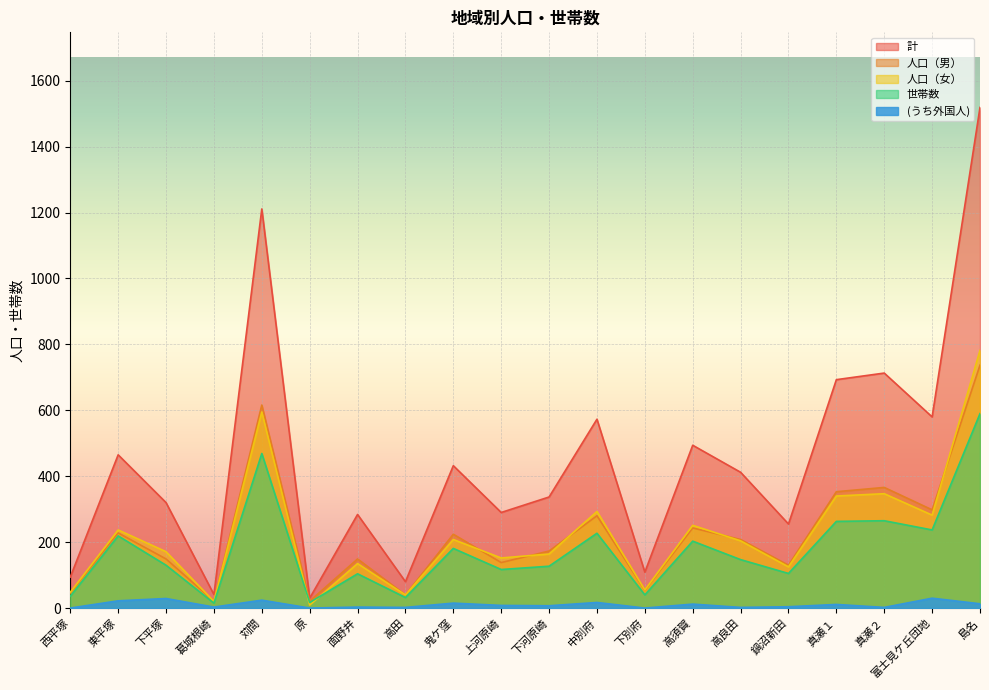

Rank the categories by 人口（女） value from highest to lowest.

島名, 苅間, 真瀬２, 真瀬１, 中別府, 富士見ケ丘団地, 高須賀, 東平塚, 鬼ケ窪, 高良田, 下平塚, 下河原崎, 上河原崎, 面野井, 鍋沼新田, 下別府, 西平塚, 高田, 葛城根崎, 原